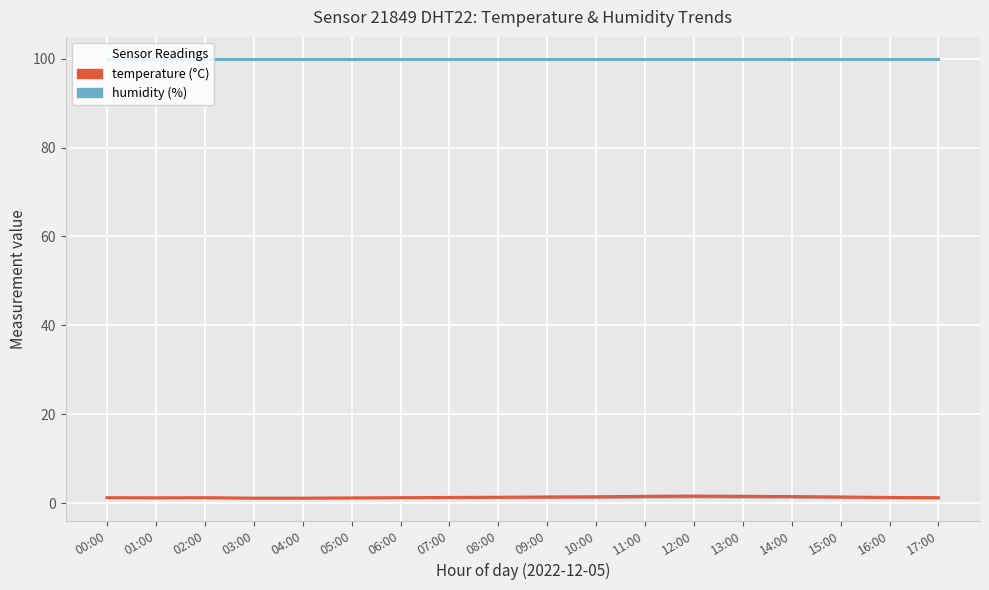

True or false: temperature (°C) and humidity (%) intersect in this chart.

False